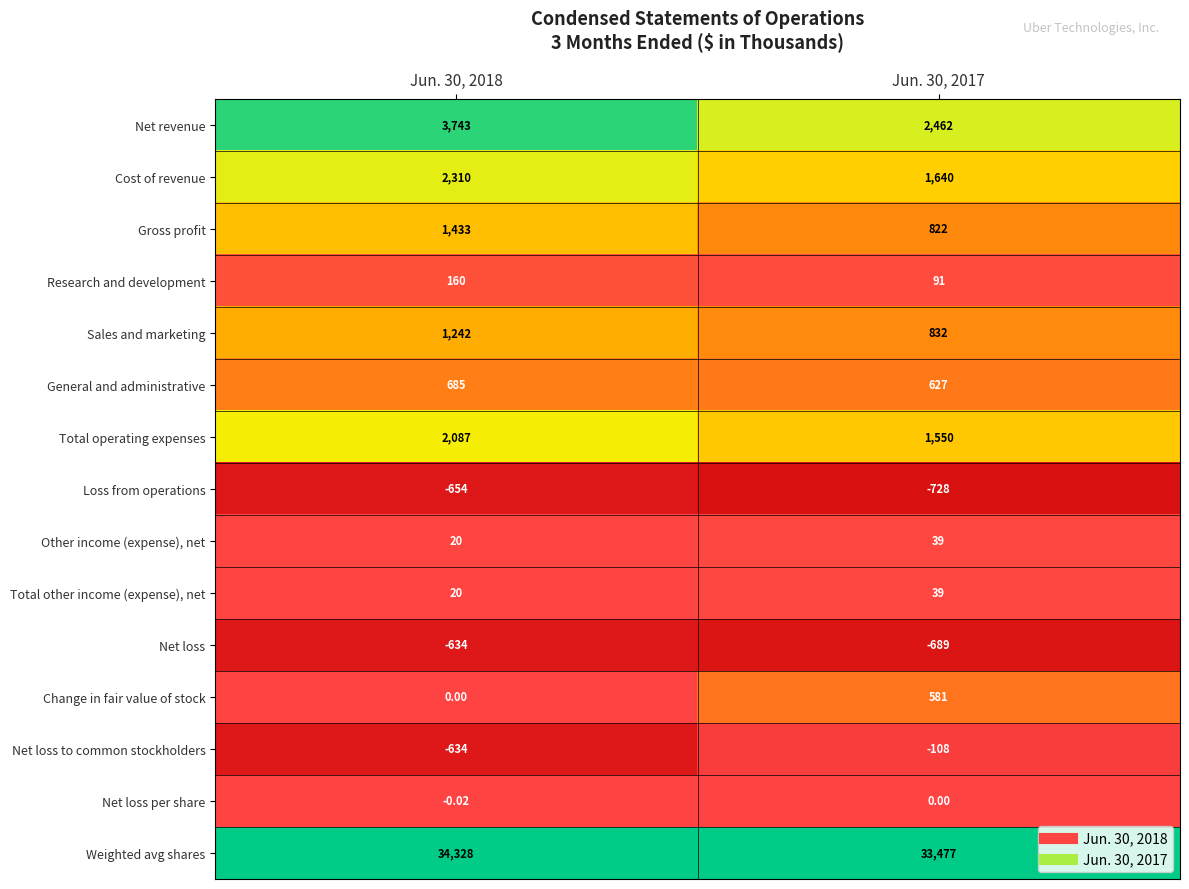

Is the value of Weighted avg shares at Jun. 30, 2018 greater than the value of General and administrative at Jun. 30, 2017?

Yes